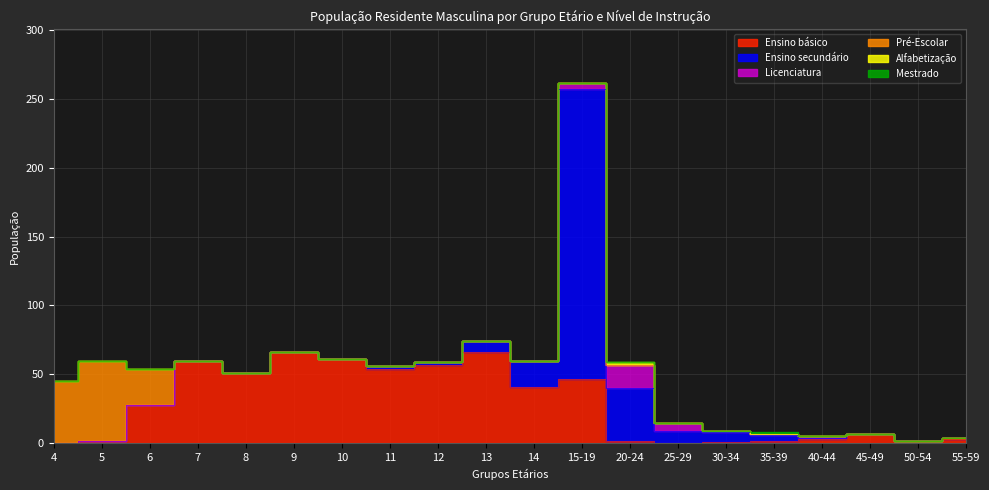

What is the total value across all series at 30-34?

9